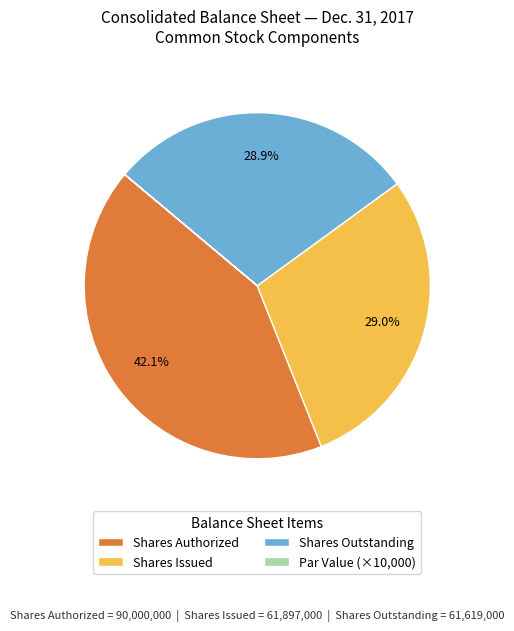

Which has a higher value, Shares Authorized or Shares Outstanding?

Shares Authorized